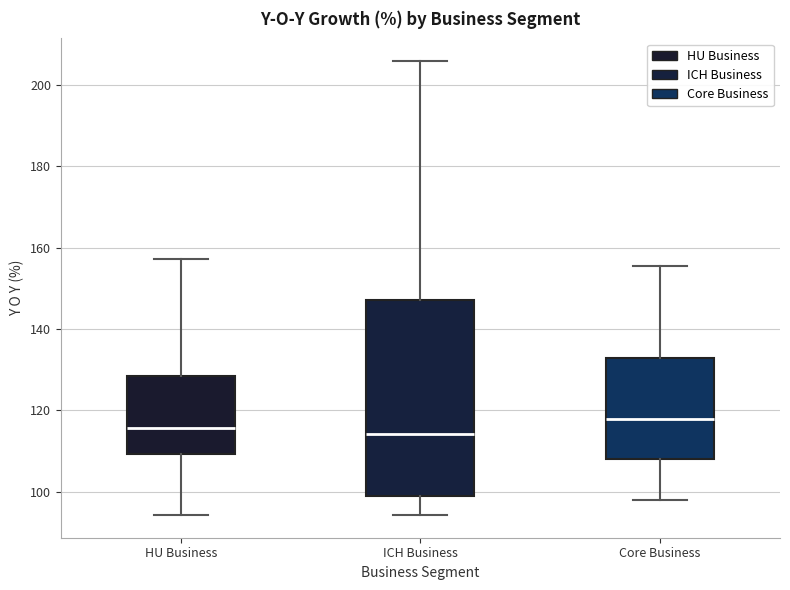

Which box is the tallest, from its lower edge to its upper edge?

ICH Business